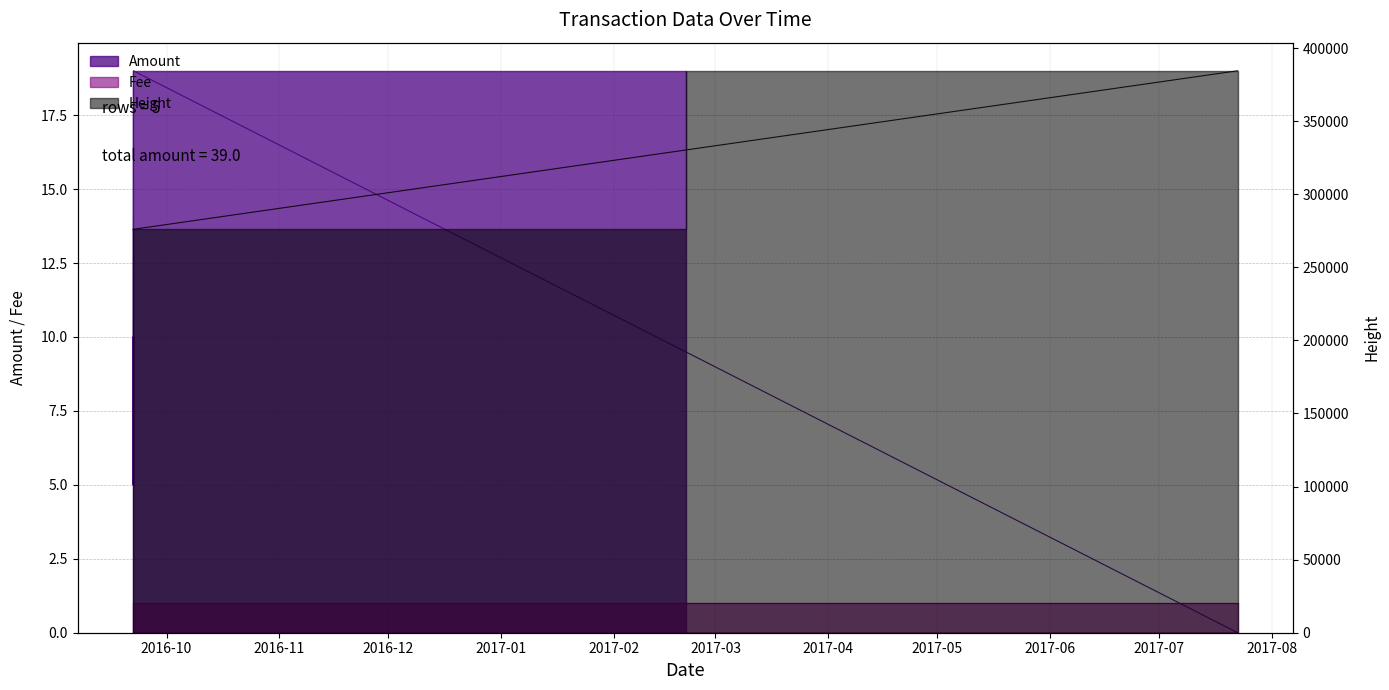

The value of Amount at 2016-09-21 20:59:57 is 6. True or false?

False